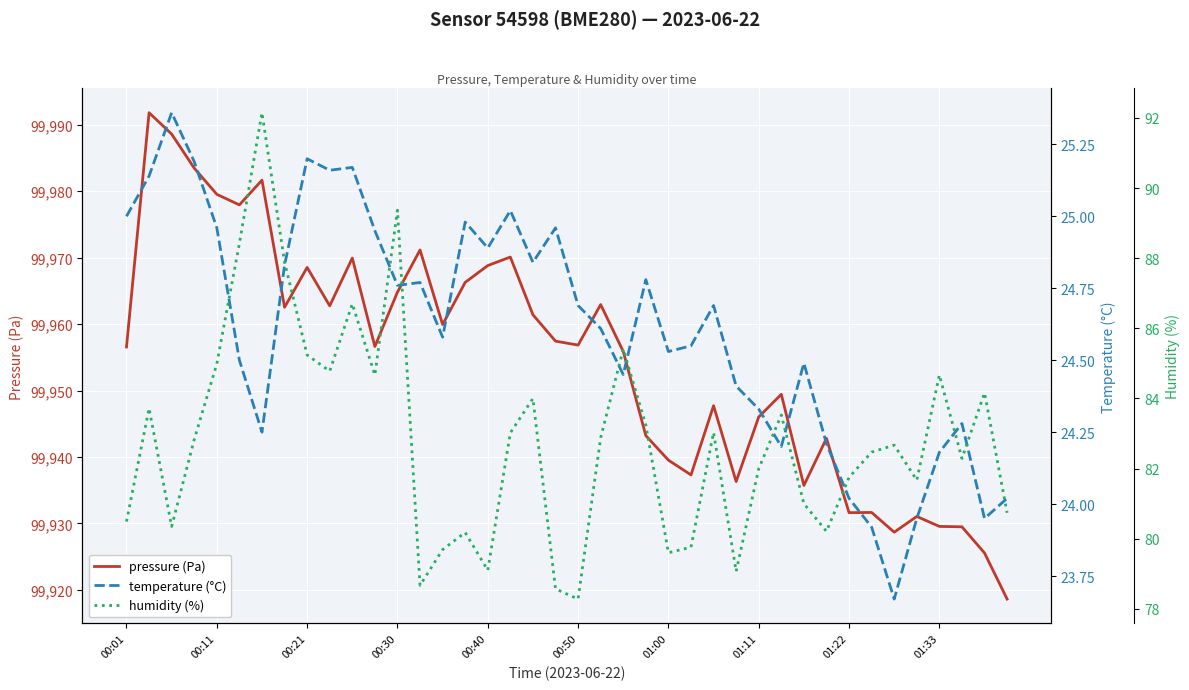

Which series changed the most between 31 and 32?

pressure